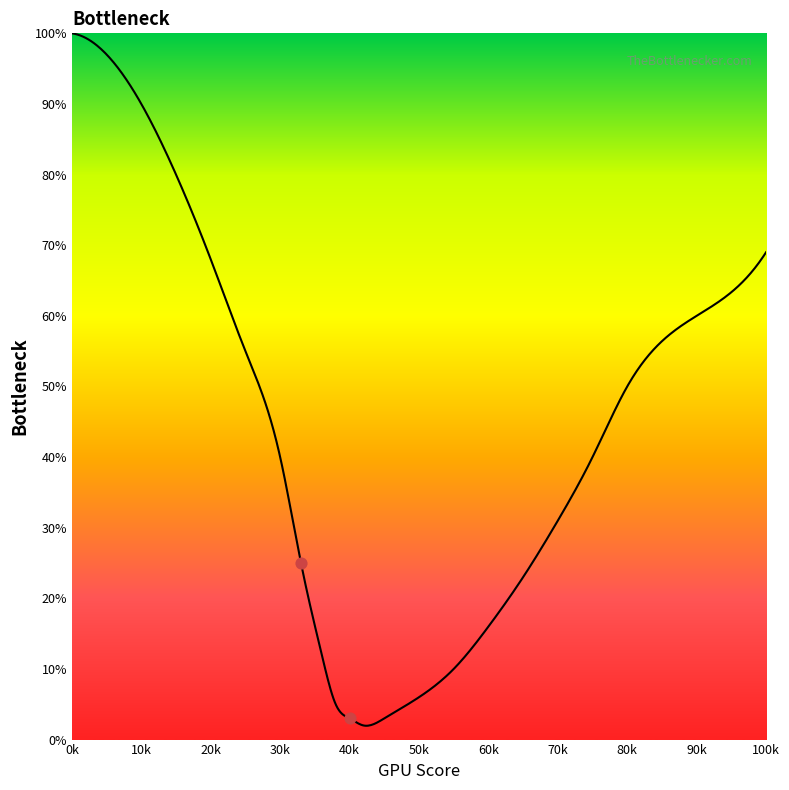

Which has a higher value, 75 or 36?

75